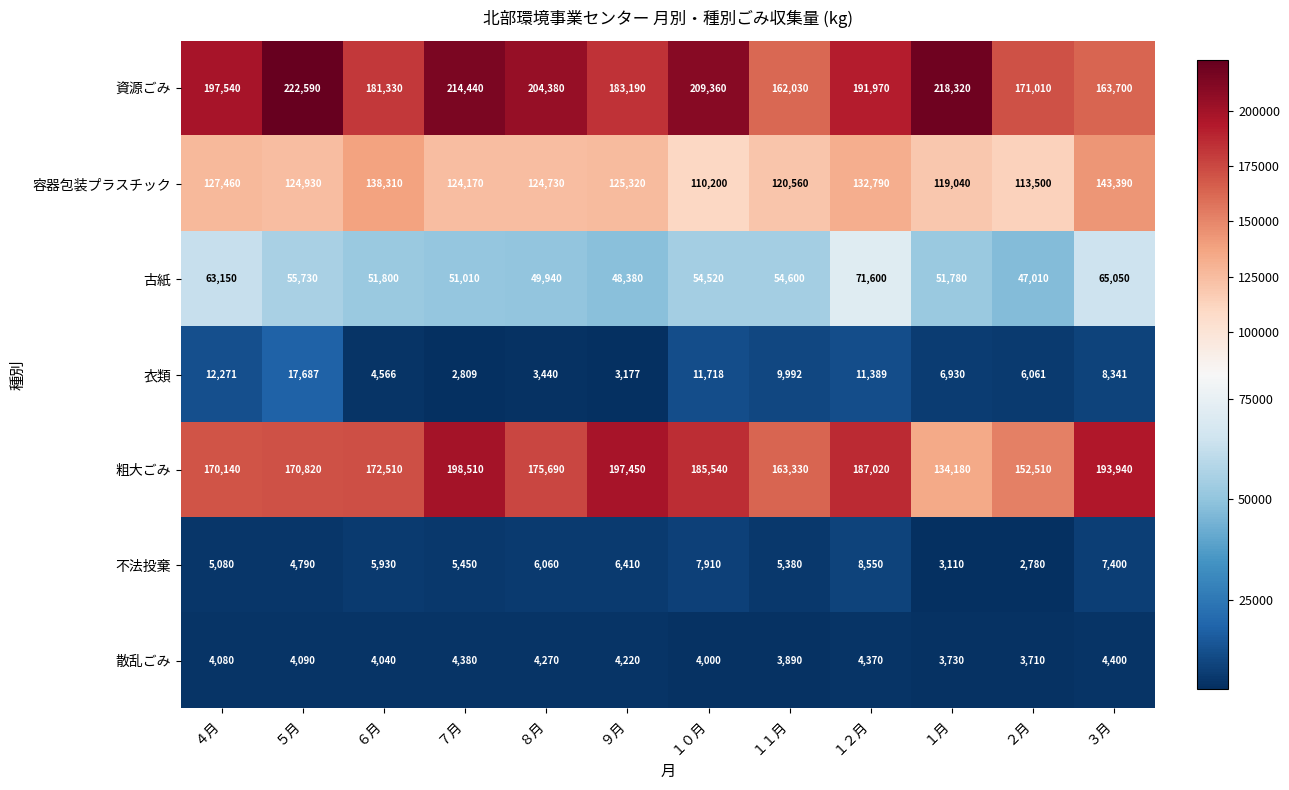

How many categories are shown in the chart?

12